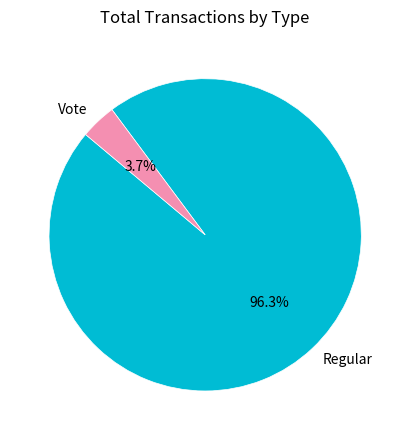

What percentage is the Vote slice, to the nearest percent?

4%